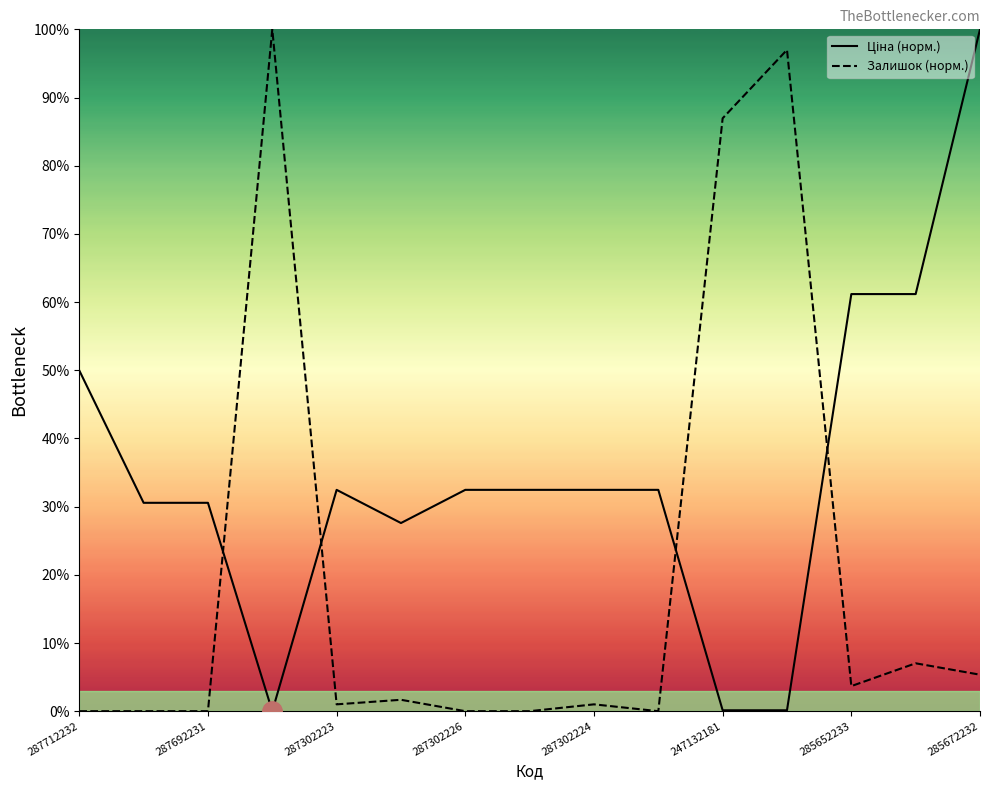

What is the difference between the maximum and minimum values in the Залишок (норм.) series?

100.0